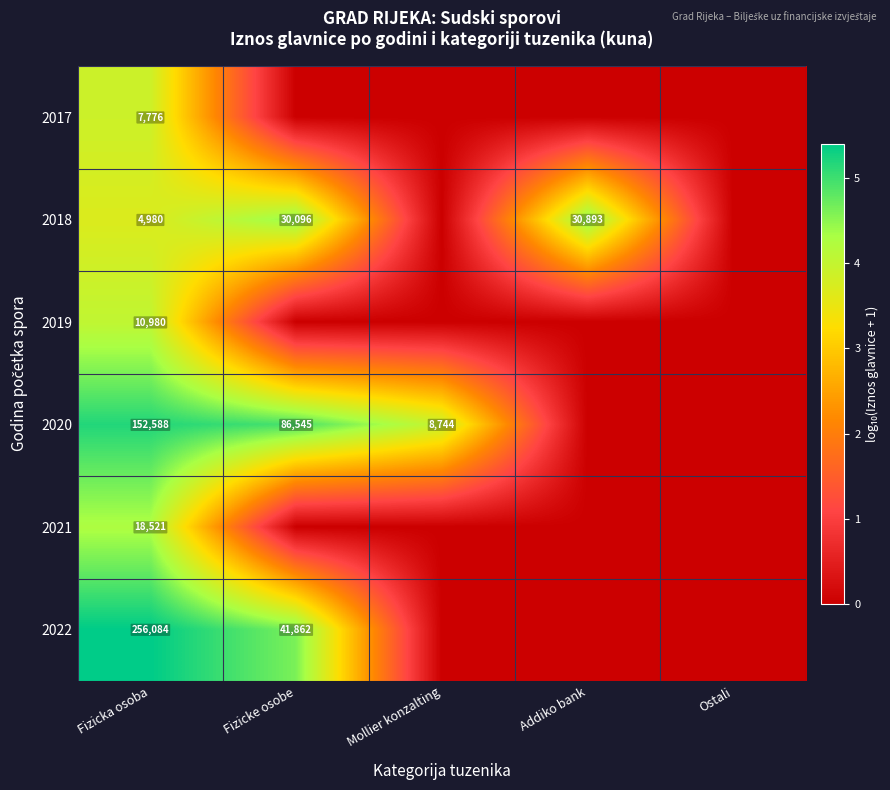

What is the sum of the 2018 values at Fizicke osobe and Addiko bank?

60989